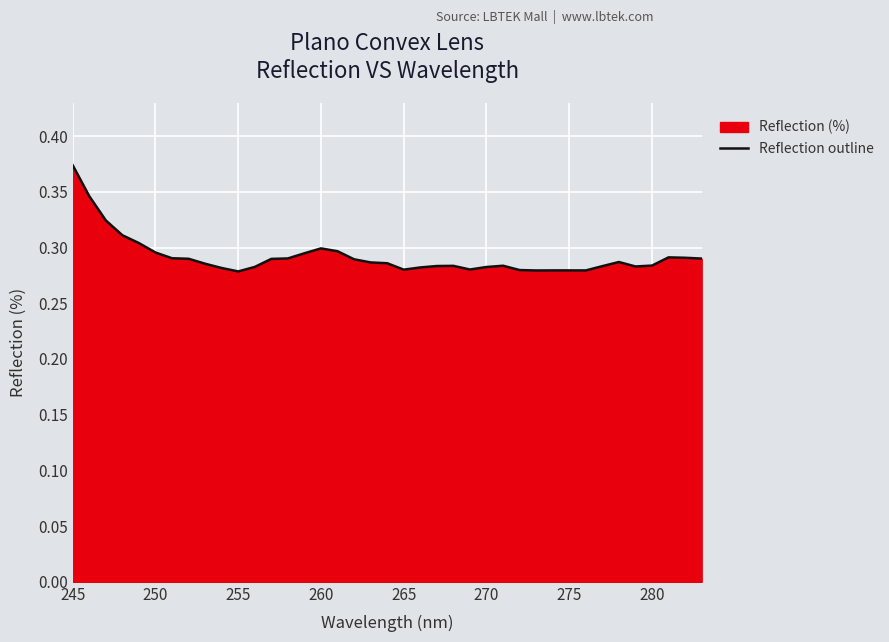

Which category has the highest value across all series?

245